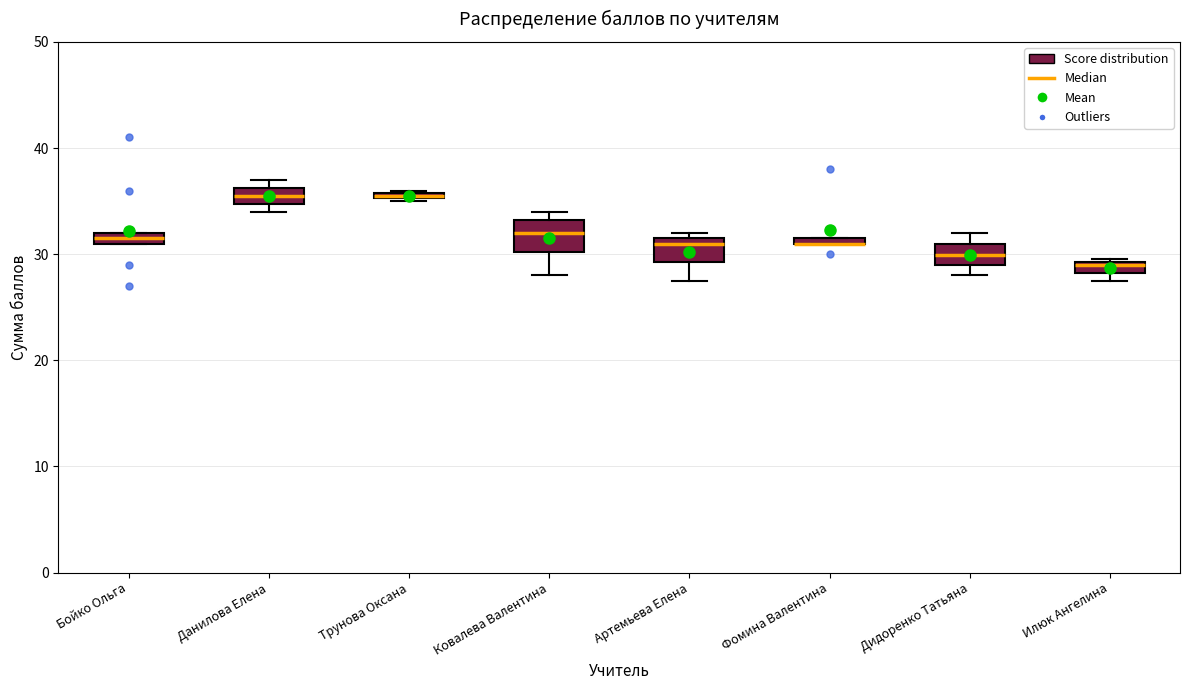

Where is the lower edge of the box for Трунова Оксана on the y-axis? The values are not printed on the chart, so give them approximately, as read against the axis.

35